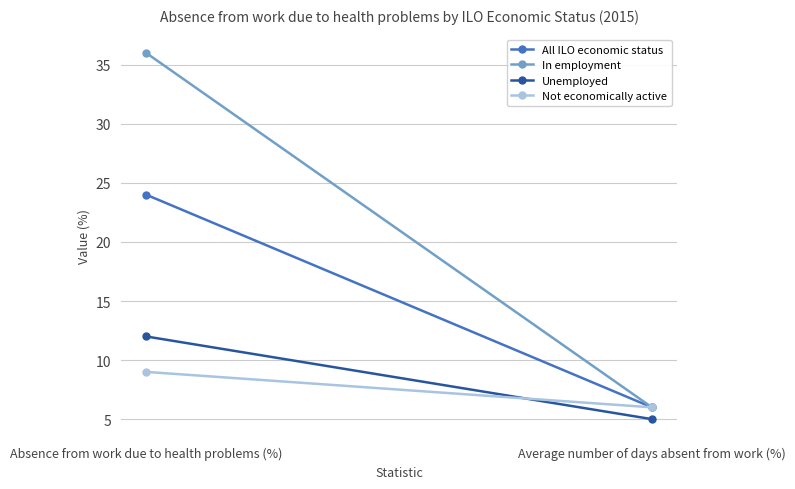

Reading left to right, transcribe all the data shown in this chart.

All ILO economic status: Absence from work due to health problems (%)=24	Average number of days absent from work (%)=6
In employment: Absence from work due to health problems (%)=36	Average number of days absent from work (%)=6
Unemployed: Absence from work due to health problems (%)=12	Average number of days absent from work (%)=5
Not economically active: Absence from work due to health problems (%)=9	Average number of days absent from work (%)=6